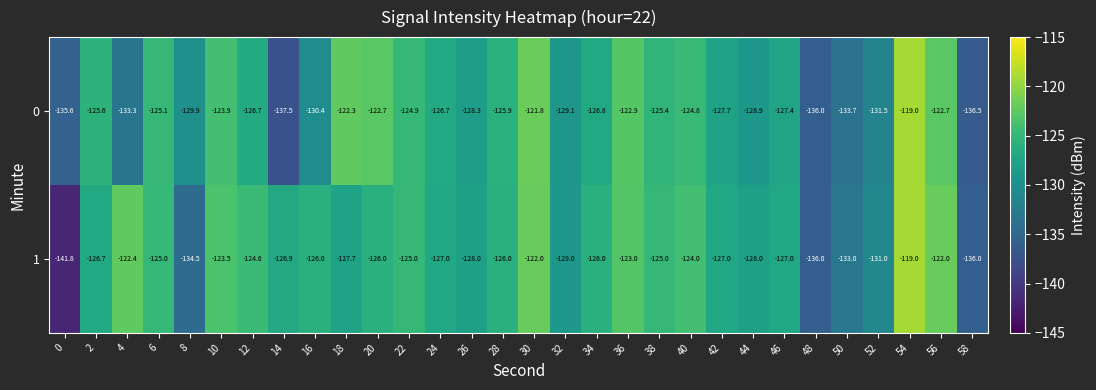

Which series changed the most between 24 and 42?

0